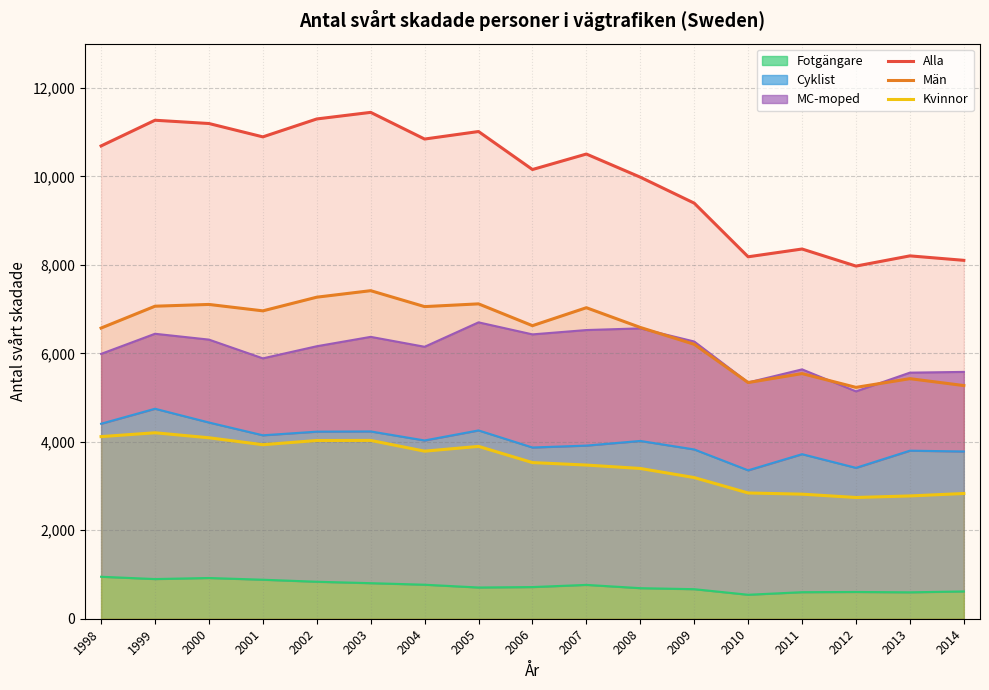

Which category has the highest value in the Alla series?

2003